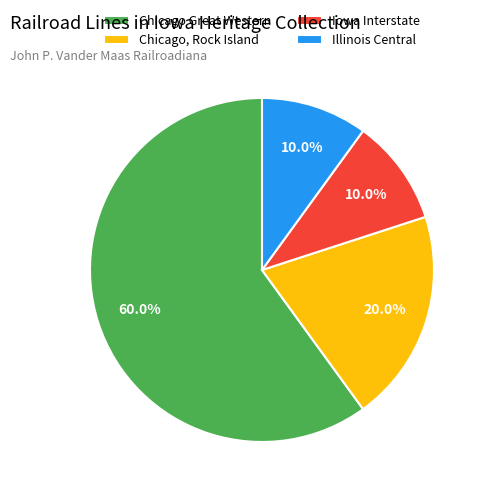

What percentage is the Chicago, Rock Island slice, to the nearest percent?

20%